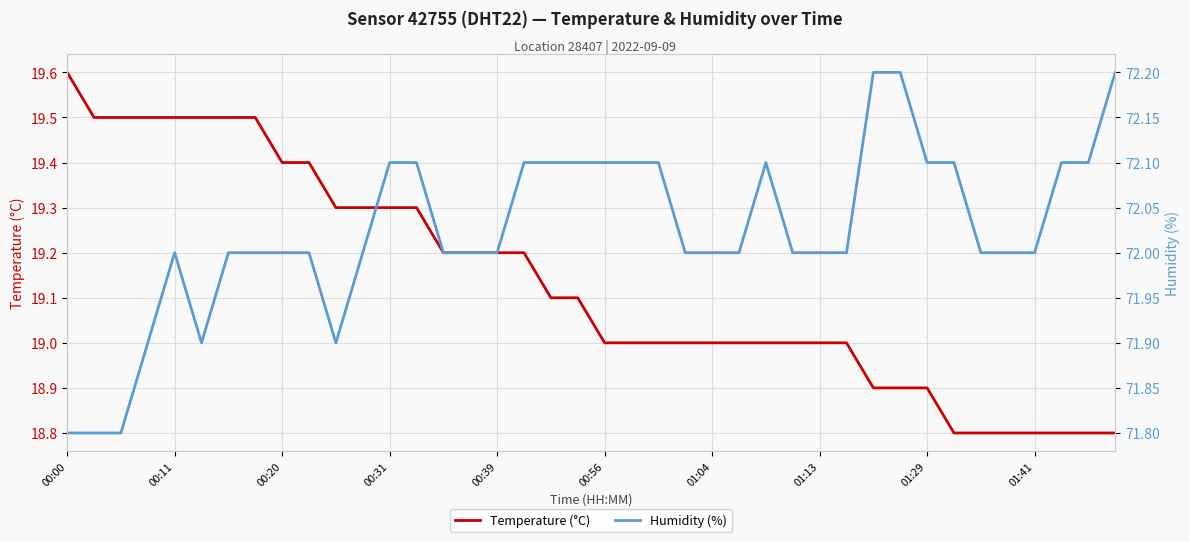

Rank the series by their maximum value, from highest to lowest.

Humidity (%), Temperature (°C)